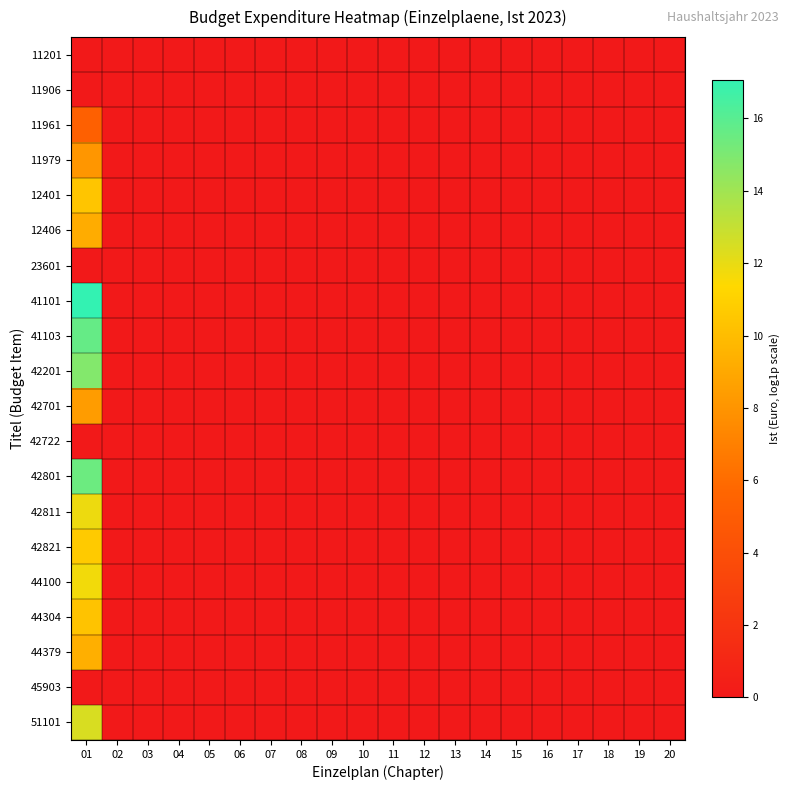

Between 11 and 04, which is larger?

11